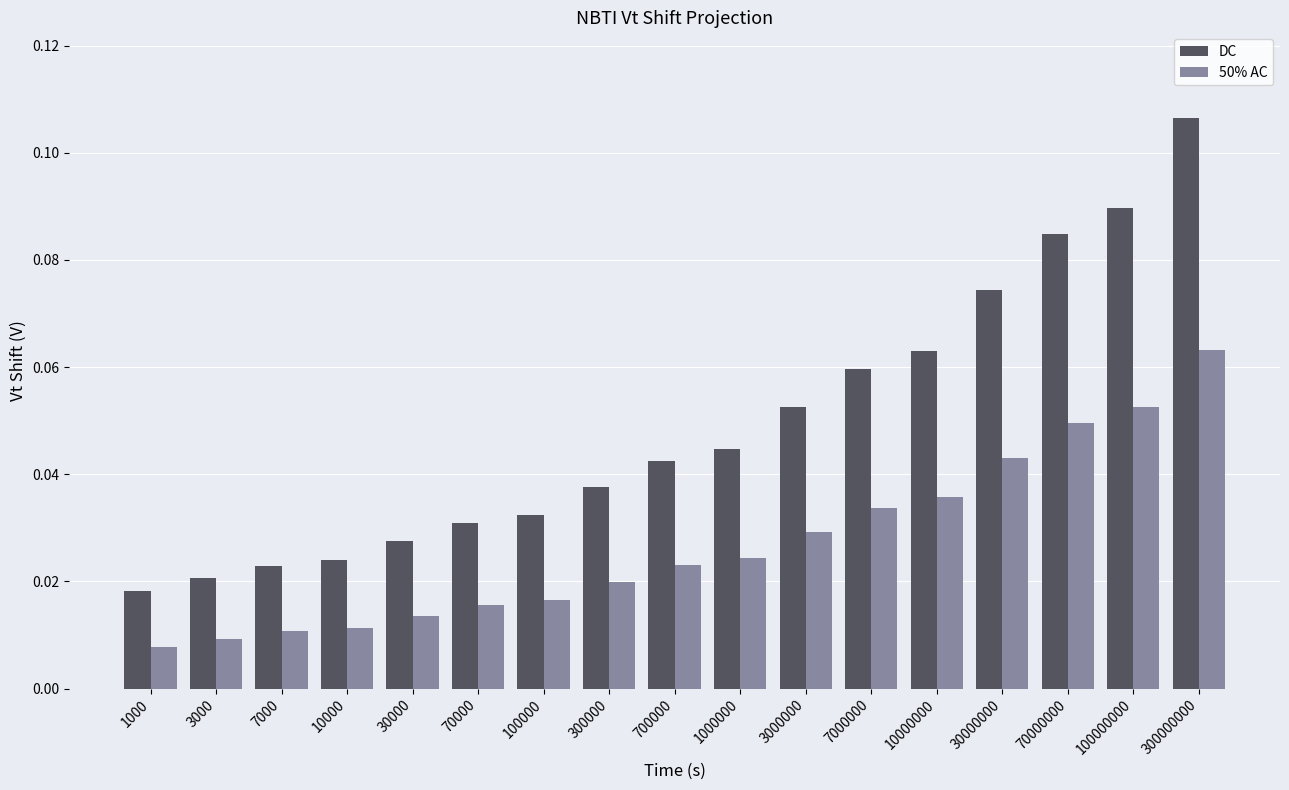

At which label is DC closest to 0?

1000